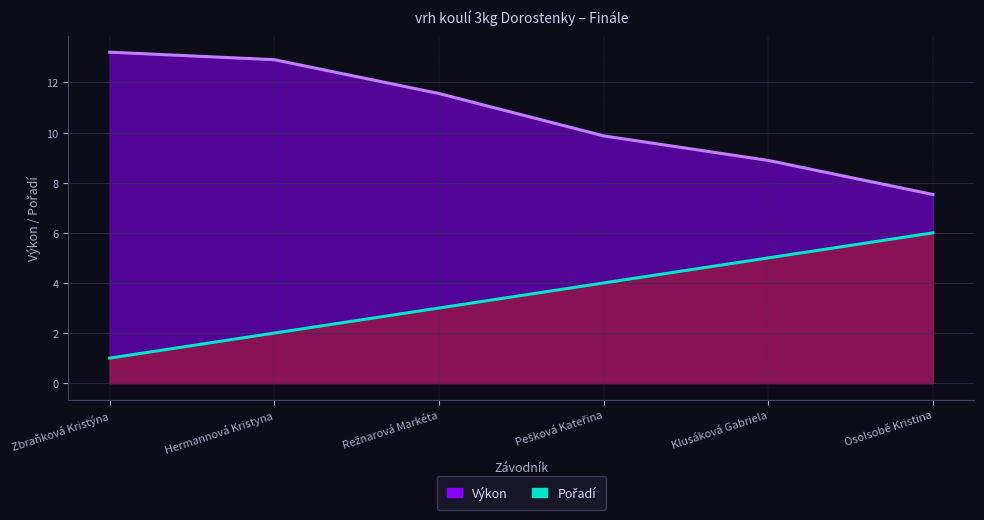

True or false: Pořadí and Výkon intersect in this chart.

False